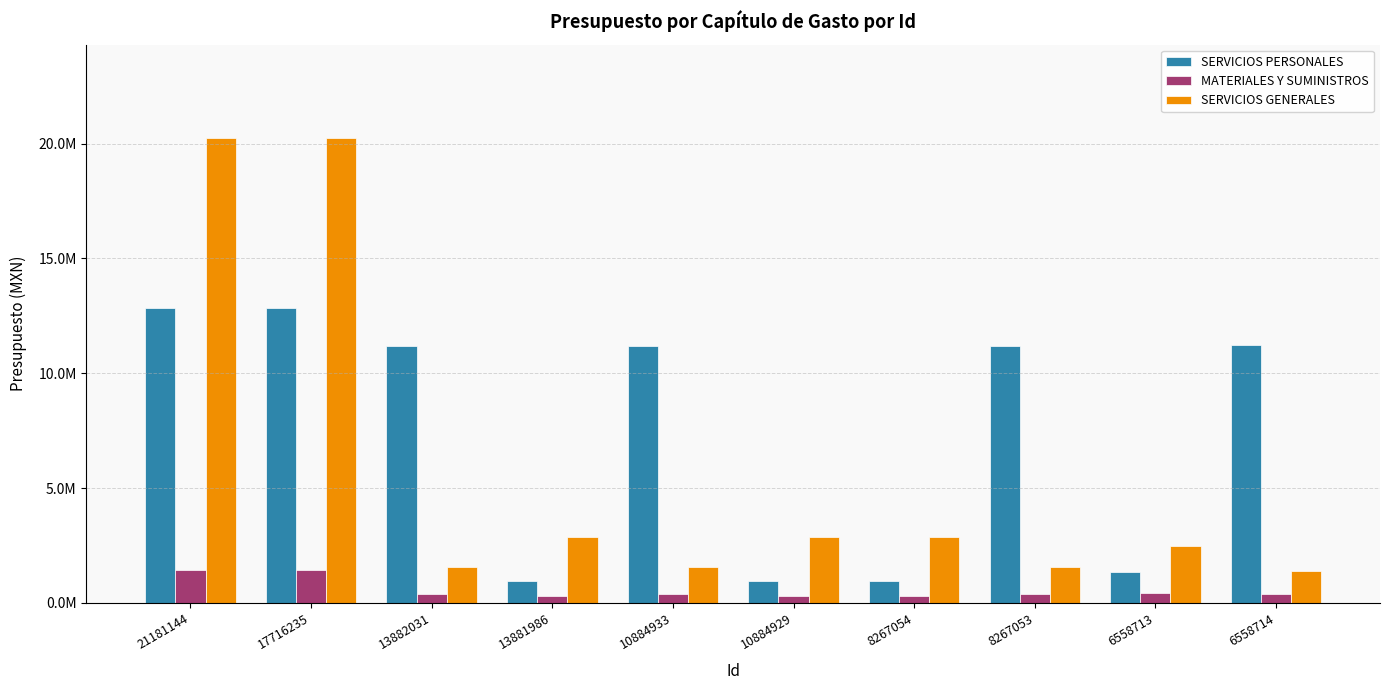

Reading left to right, extract all data points from this chart.

SERVICIOS PERSONALES: 12859684.0	12859684.0	11201824.0	958800.0	11201824.0	958800.0	958800.0	11201824.0	1362000.0	11210585.0
MATERIALES Y SUMINISTROS: 1415000.0	1415000.0	387540.7	283800.0	387540.7	283800.0	283800.0	387540.7	420000.0	395760.0
SERVICIOS GENERALES: 20260347.0	20260347.0	1562459.4	2857400.0	1562459.4	2857400.0	2857400.0	1562459.4	2498000.0	1404240.0